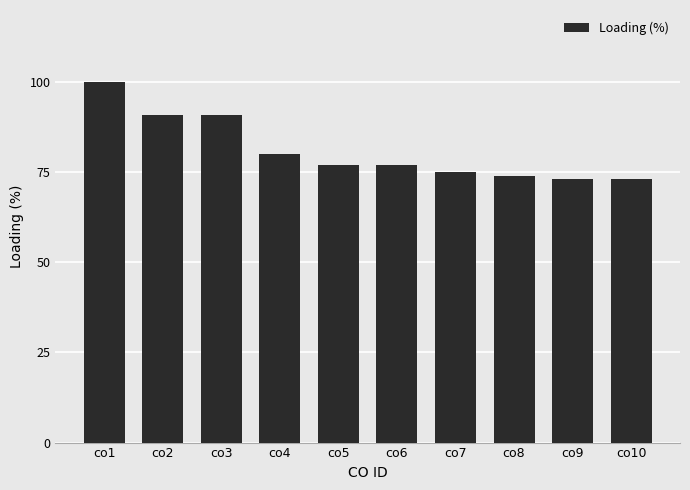

At which category does the chart reach its peak across all series?

co1